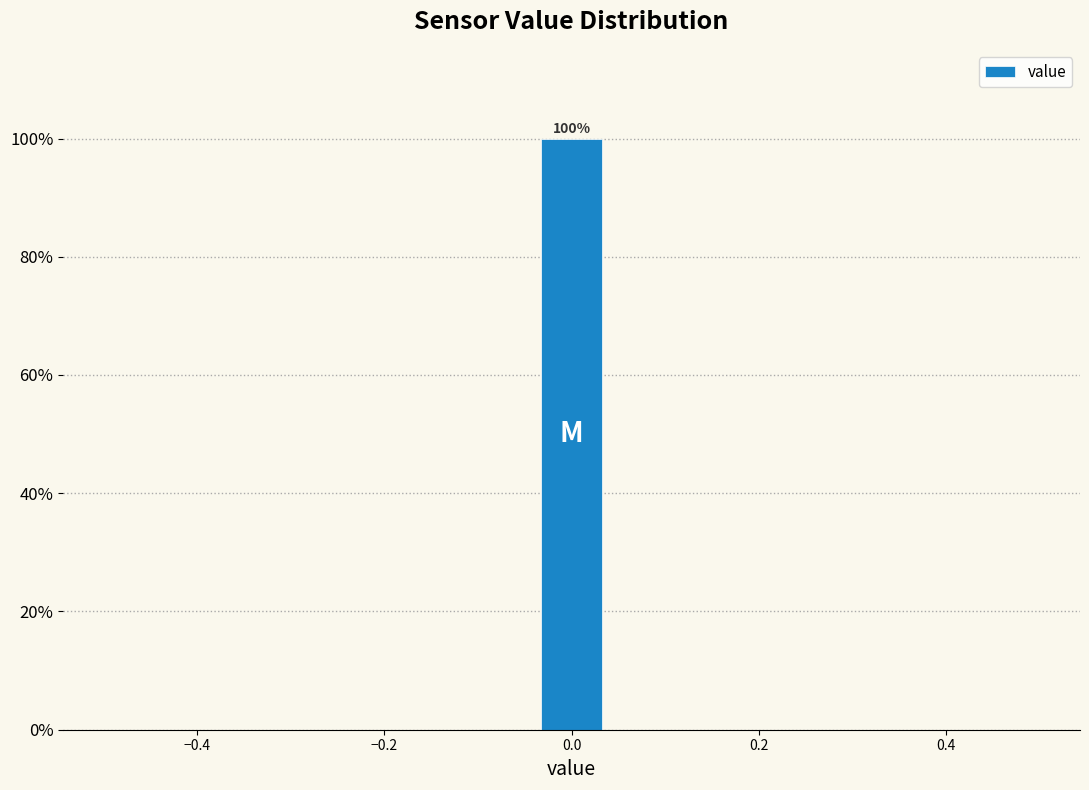

Around what value on the x-axis is the tallest bar? Give the approximate position of its centre, as read against the axis.

0.00